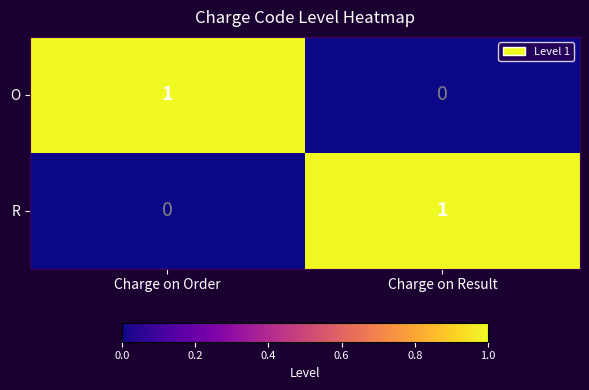

Where is R nearest to the value 0?

Charge on Order